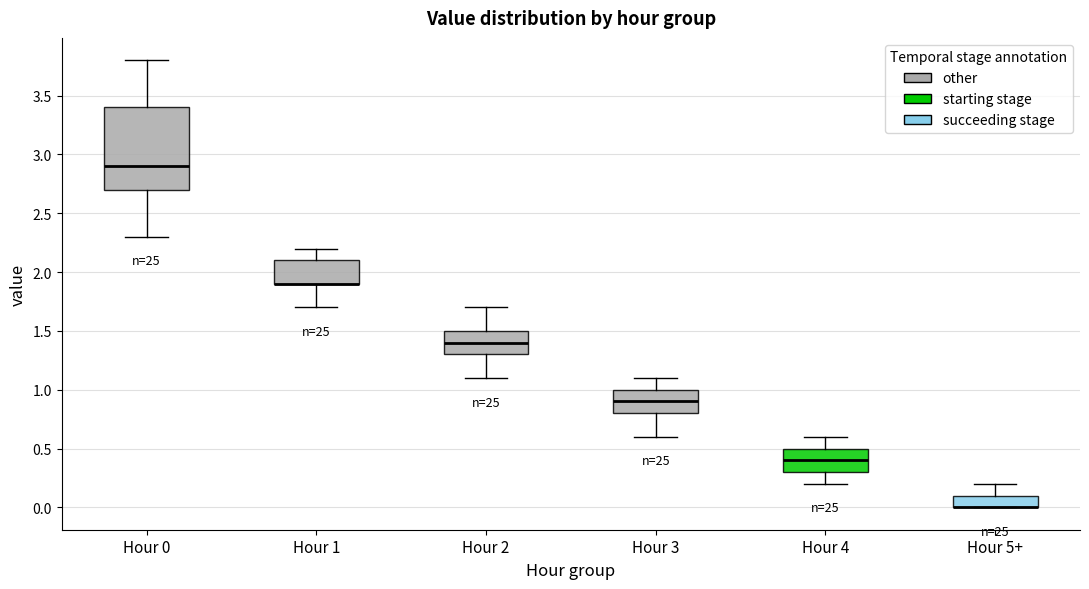

Where does the lower whisker of the box for Hour 1 end on the y-axis? The values are not printed on the chart, so give them approximately, as read against the axis.

1.7